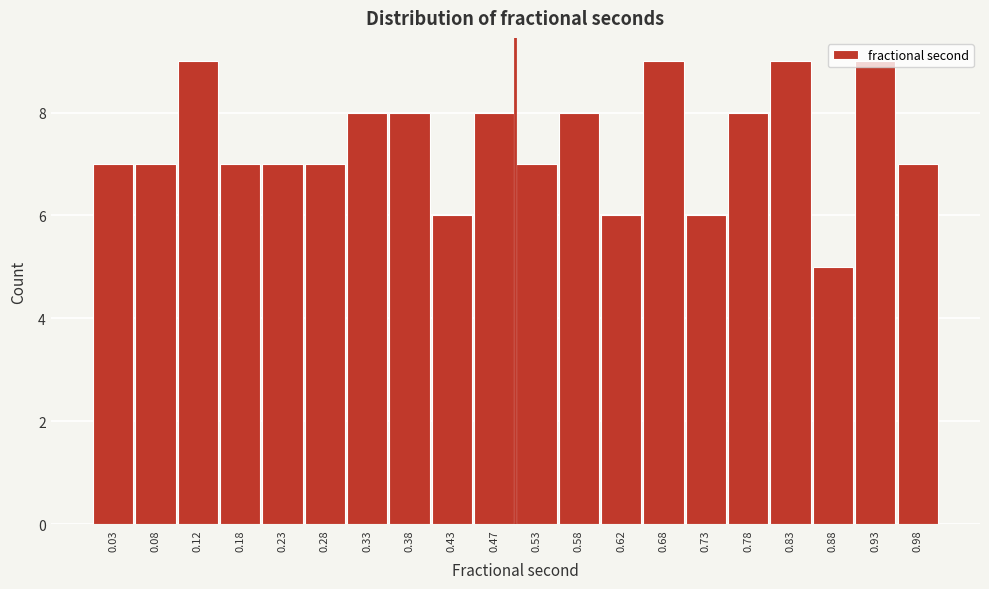

Reading left to right, list every bar in this chart as the range it spans on the x-axis followed by its height. The values are not printed on the chart, so give them approximately, as read against the axis.

0.00 to 0.05: 7
0.05 to 0.10: 7
0.10 to 0.15: 9
0.15 to 0.20: 7
0.20 to 0.25: 7
0.25 to 0.30: 7
0.30 to 0.35: 8
0.35 to 0.40: 8
0.40 to 0.45: 6
0.45 to 0.50: 8
0.50 to 0.55: 7
0.55 to 0.60: 8
0.60 to 0.65: 6
0.65 to 0.70: 9
0.70 to 0.75: 6
0.75 to 0.80: 8
0.80 to 0.85: 9
0.85 to 0.90: 5
0.90 to 0.95: 9
0.95 to 1.00: 7